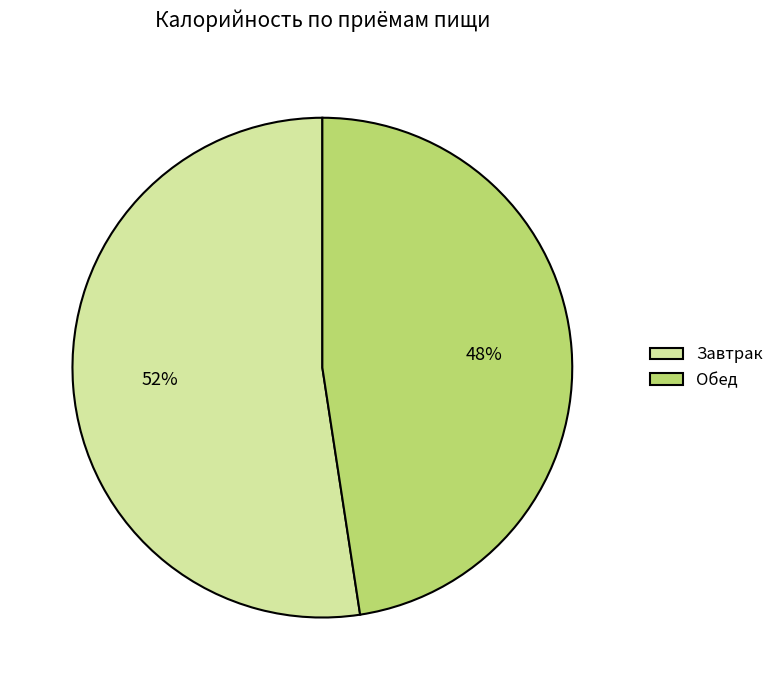

Do Завтрак and Обед together represent more than half of the pie?

Yes